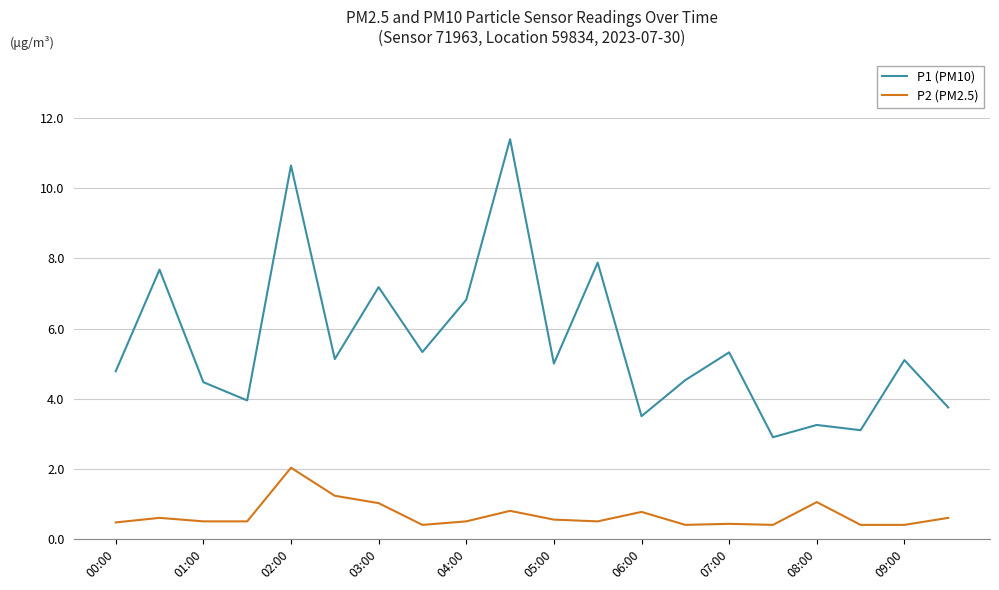

Rank the series by their average value, from lowest to highest.

P2 (PM2.5), P1 (PM10)